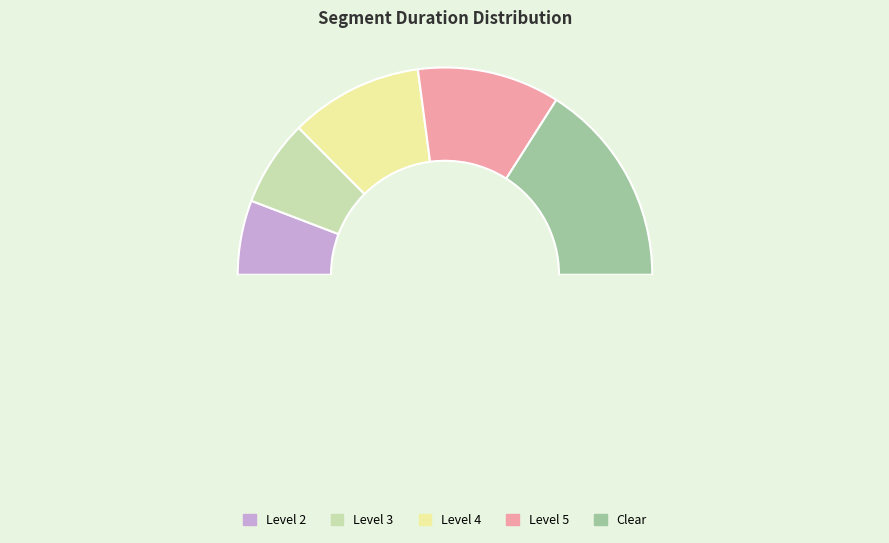

Count the number of slices in the pie.

6